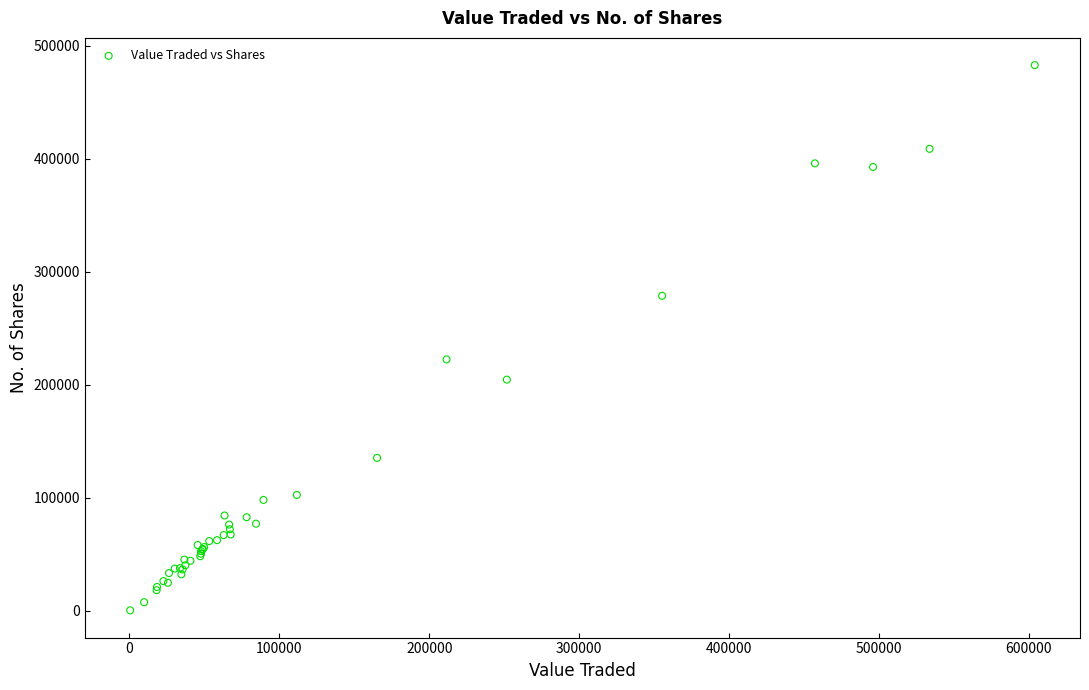

What Y value in the scatter plot is closest to 241591?

222399